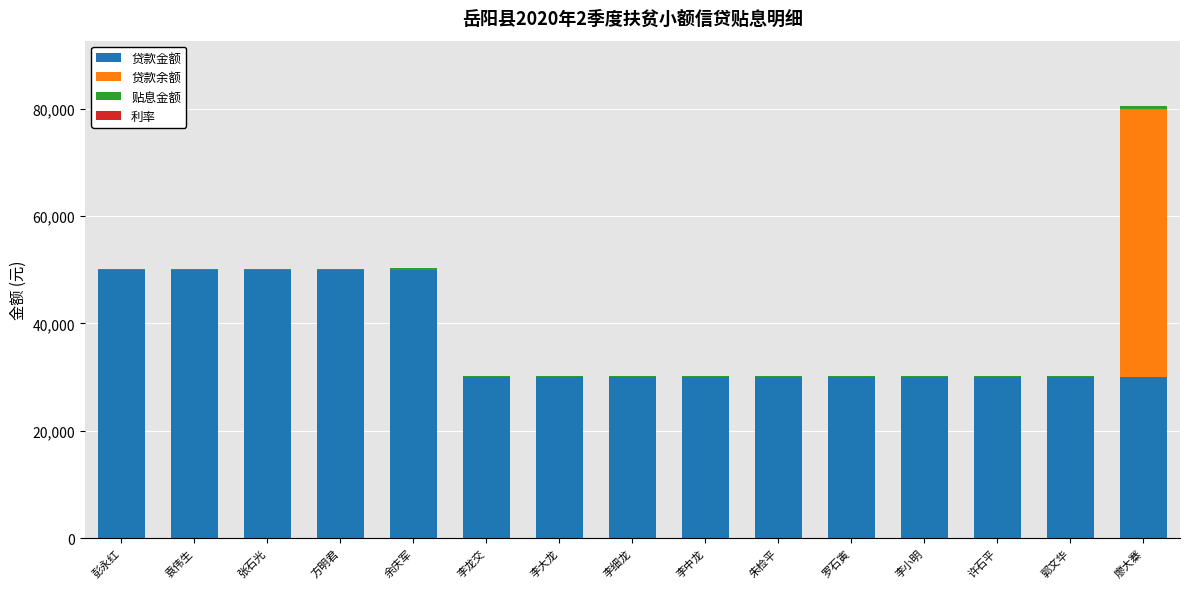

Are the bars grouped side by side (vs. stacked)?

No